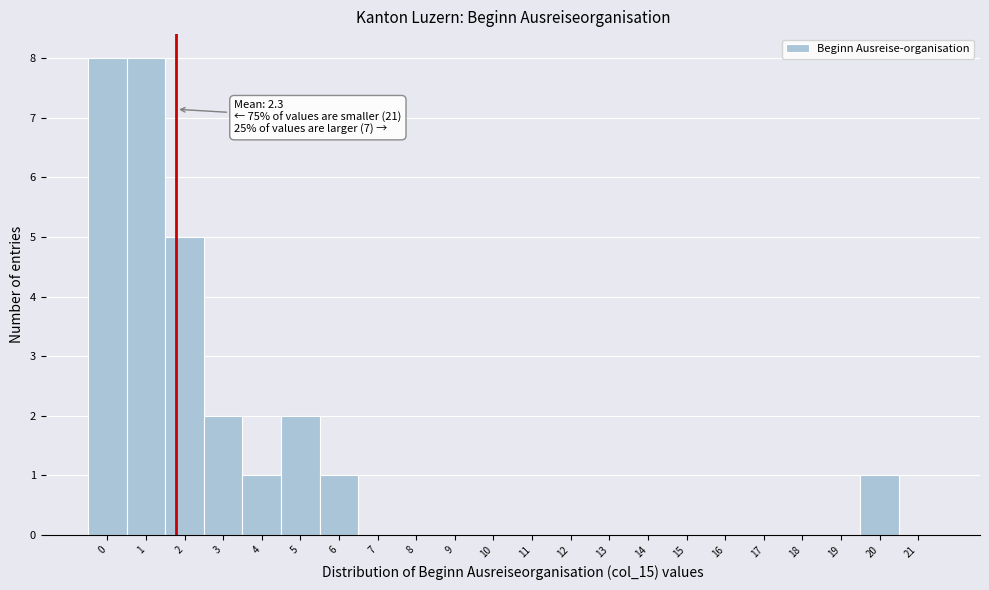

Reading left to right, extract all data points from this chart.

0=8	1=8	2=5	3=2	4=1	5=2	6=1	7=0	8=0	9=0	10=0	11=0	12=0	13=0	14=0	15=0	16=0	17=0	18=0	19=0	20=1	21=0